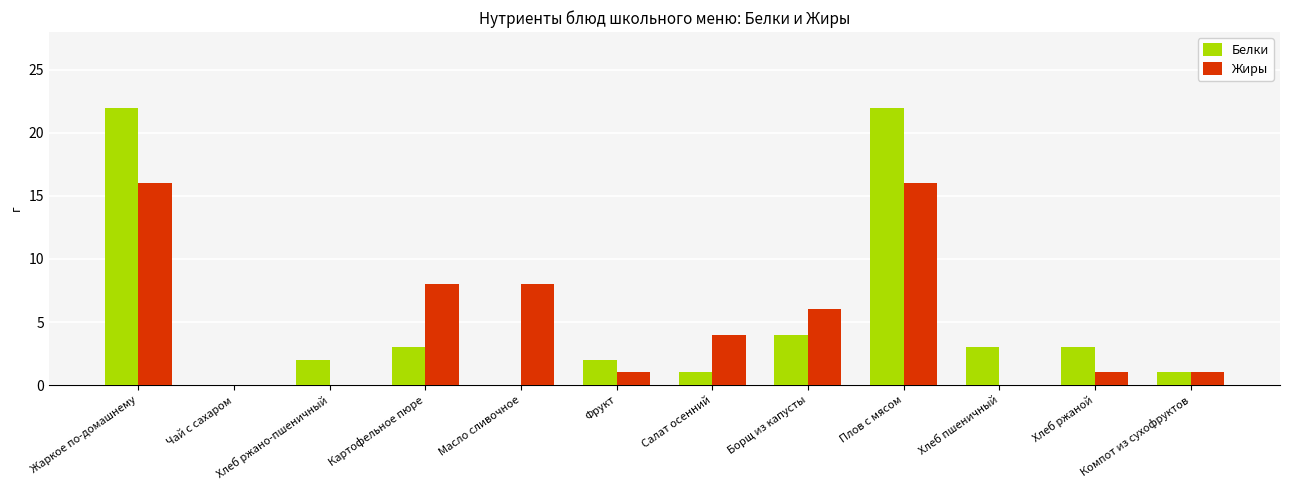

Is the value of Жиры at Компот из сухофруктов greater than the value of Белки at Жаркое по-домашнему?

No